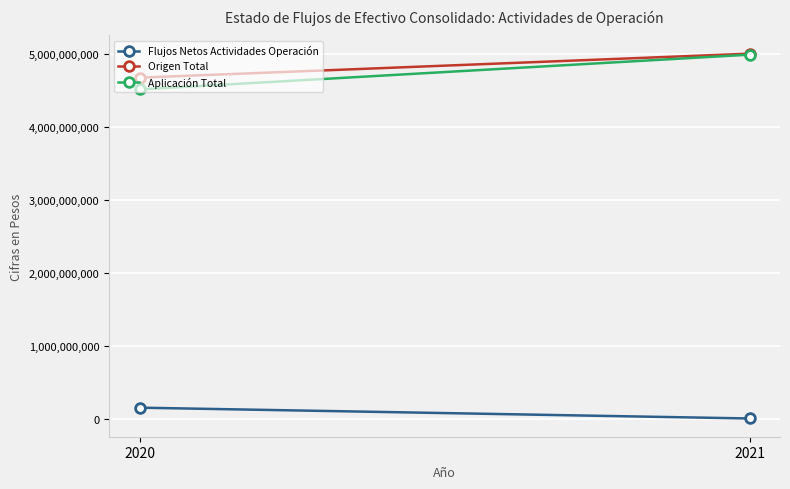

What is the sum of all Origen Total values?

9681867928